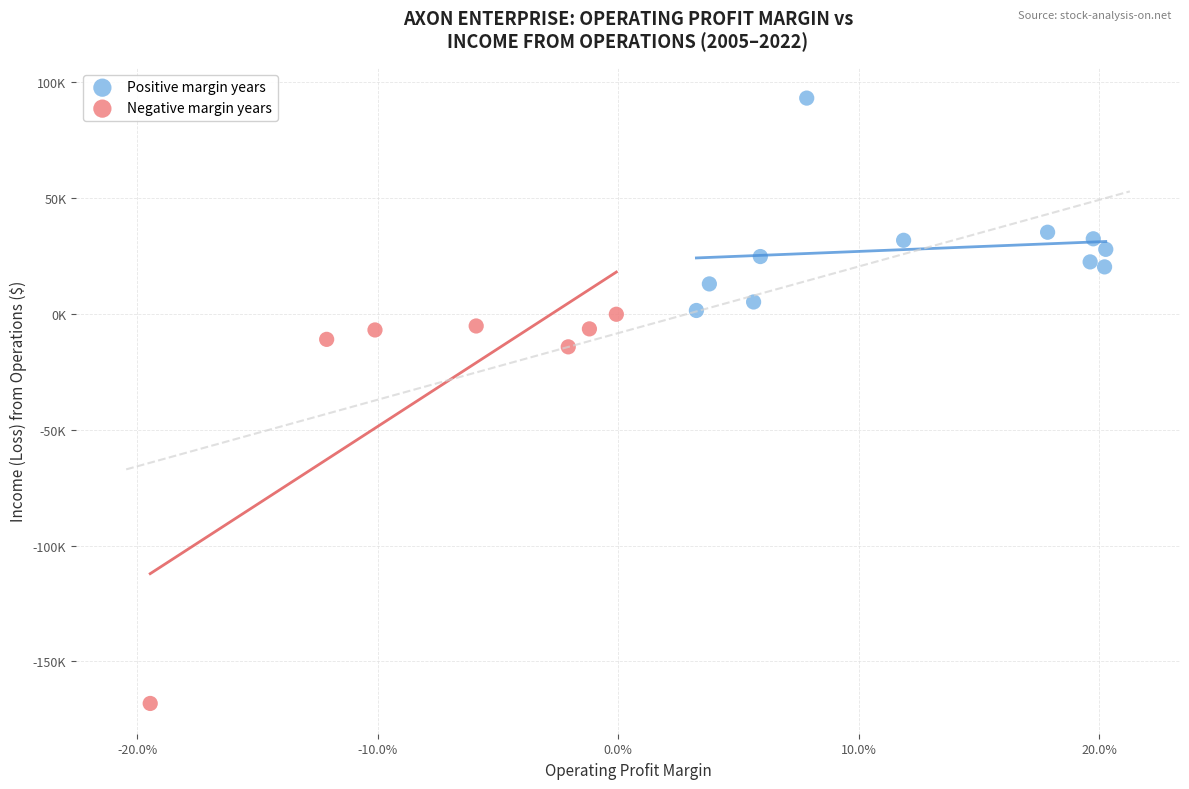

What are all the series names shown in the legend?

Positive margin years, Negative margin years